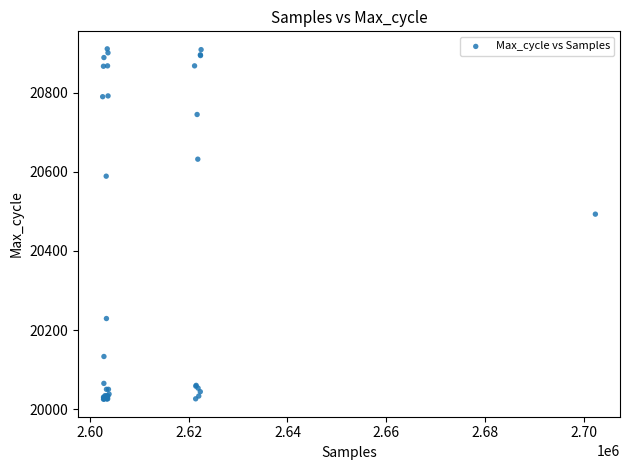

What Y value in the scatter plot is closest to 20468?

20493